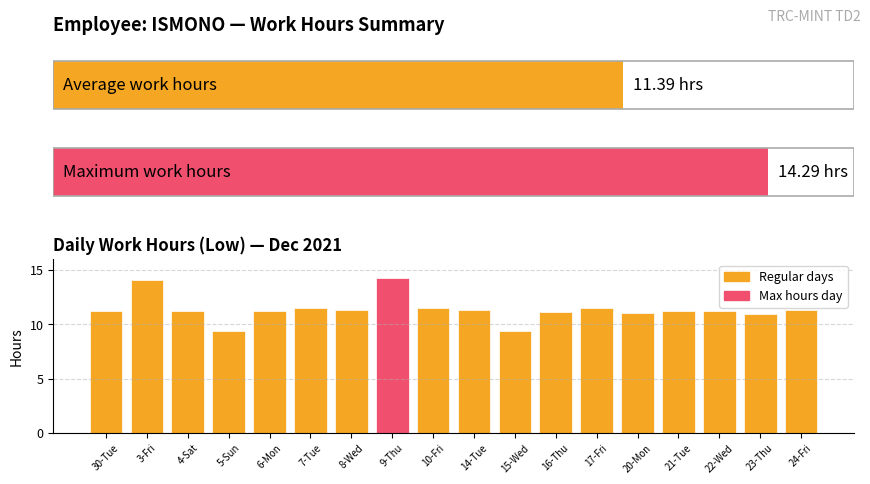

Is it true that the value at 4-Sat is 11.3?

True